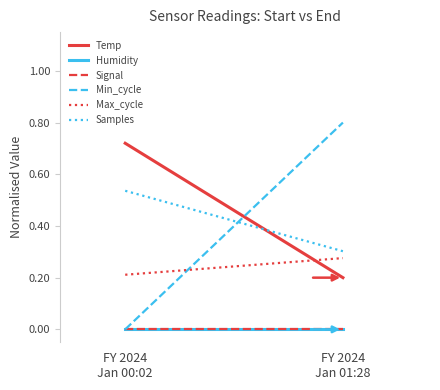

What is the difference between the maximum and minimum values in the Min_cycle series?

0.8